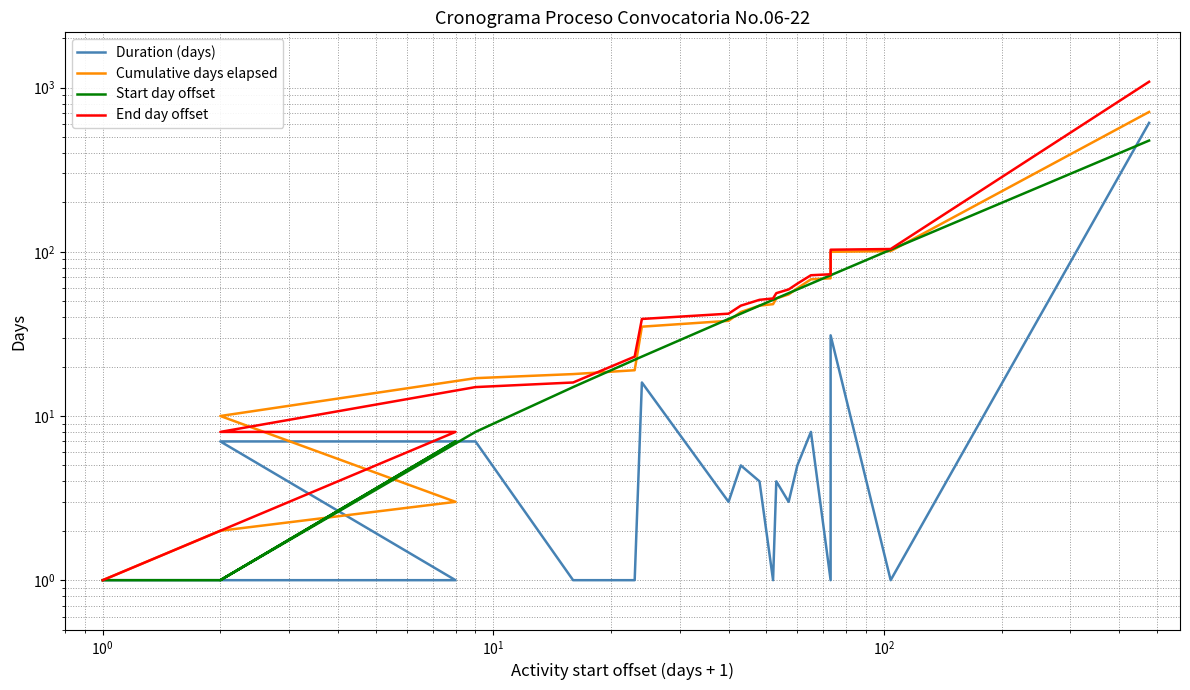

How many interior local valleys does the Duration (days) series have?

5